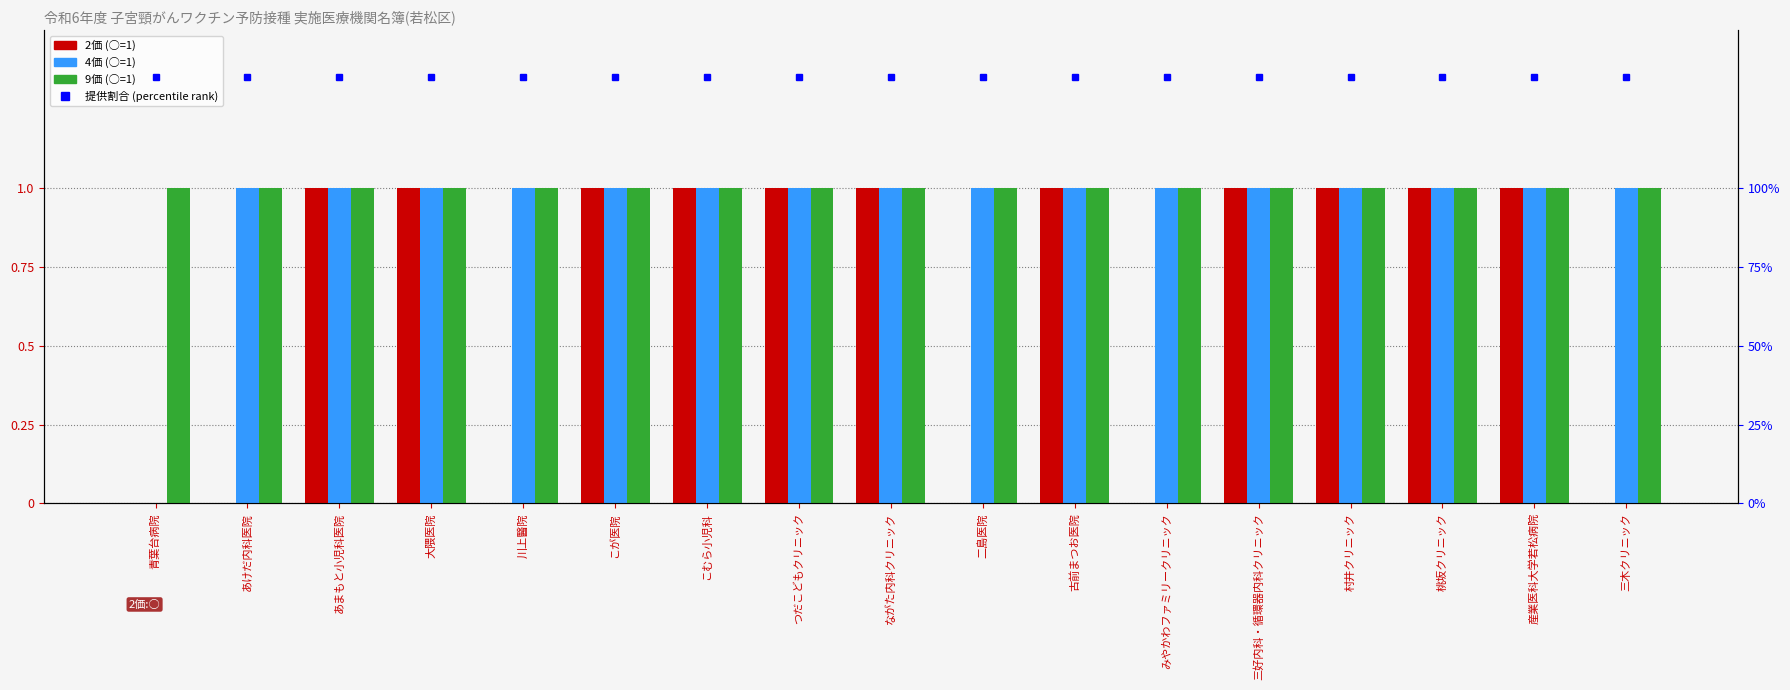

What is the total value across all series at 川上醫院?

3.4